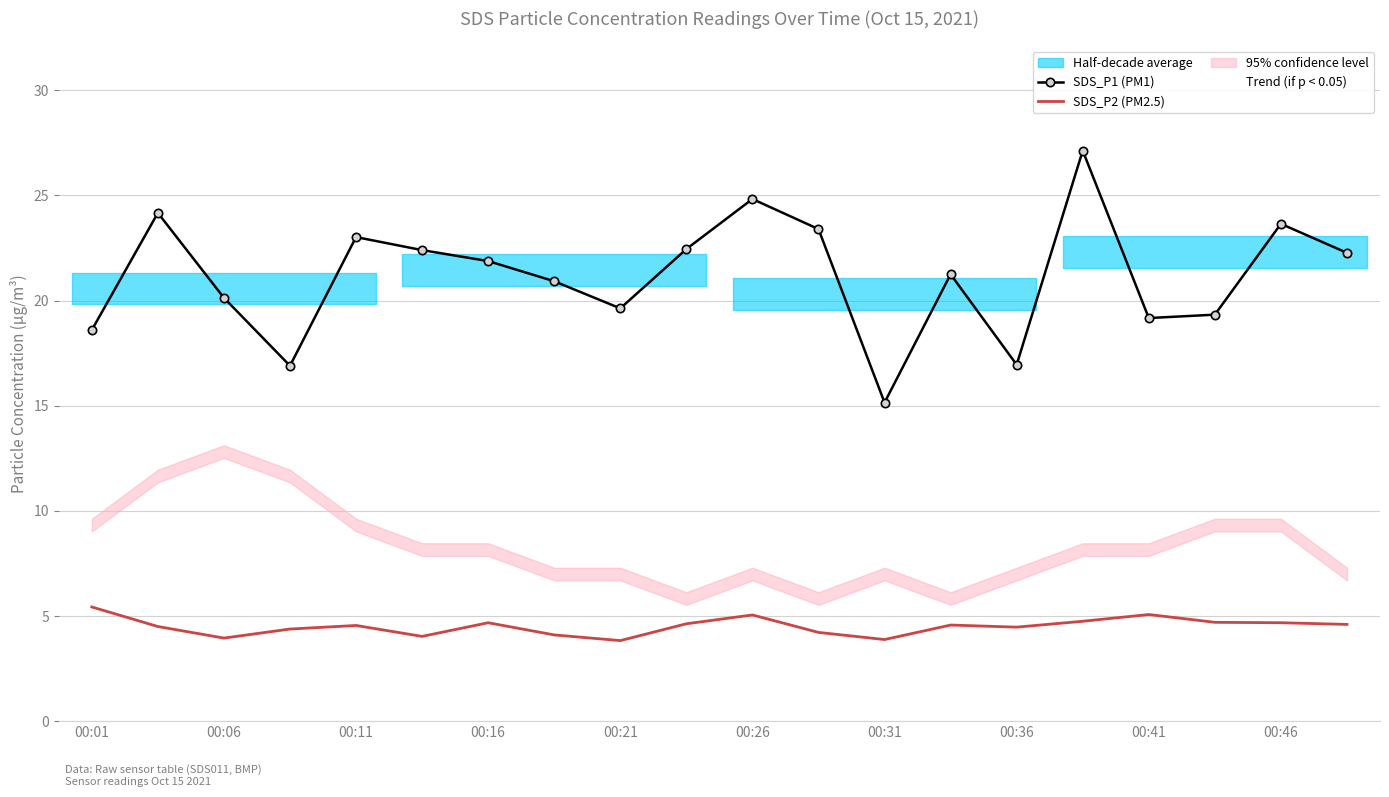

The SDS_P1 (PM1) series shows 19.6 at 00:21. True or false?

True